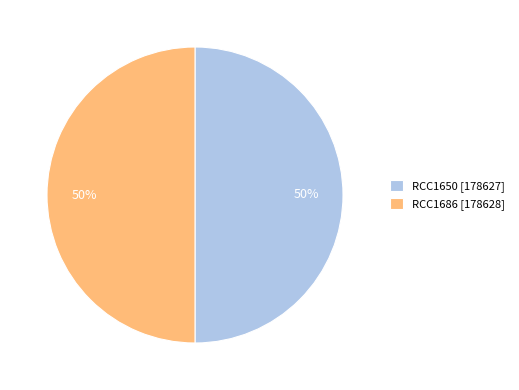

Count the number of slices in the pie.

2